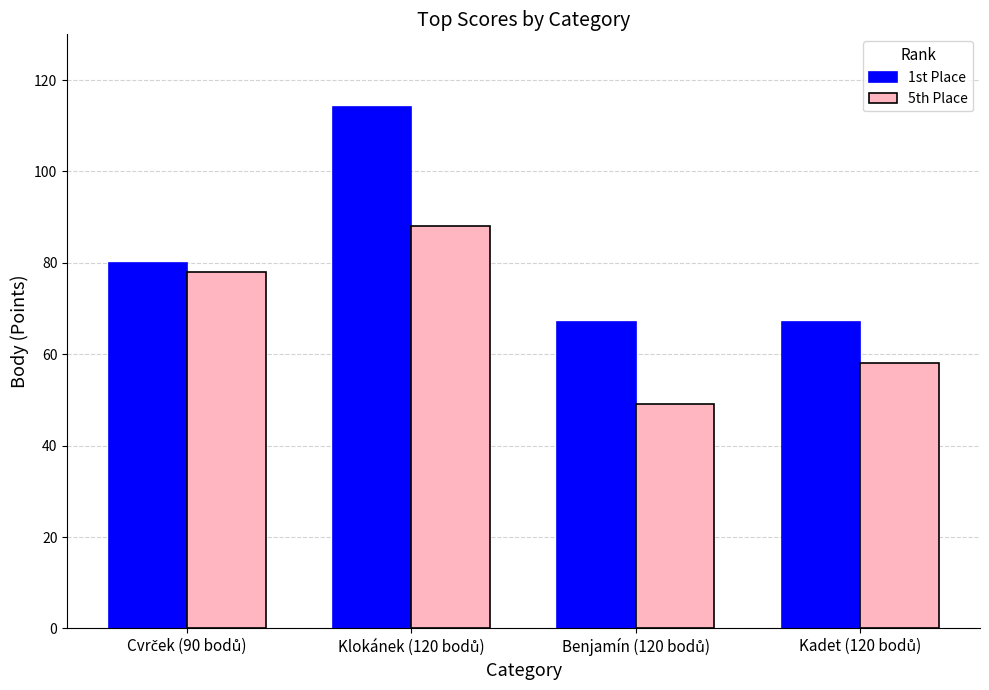

What is the average value of the 1st Place series?

82